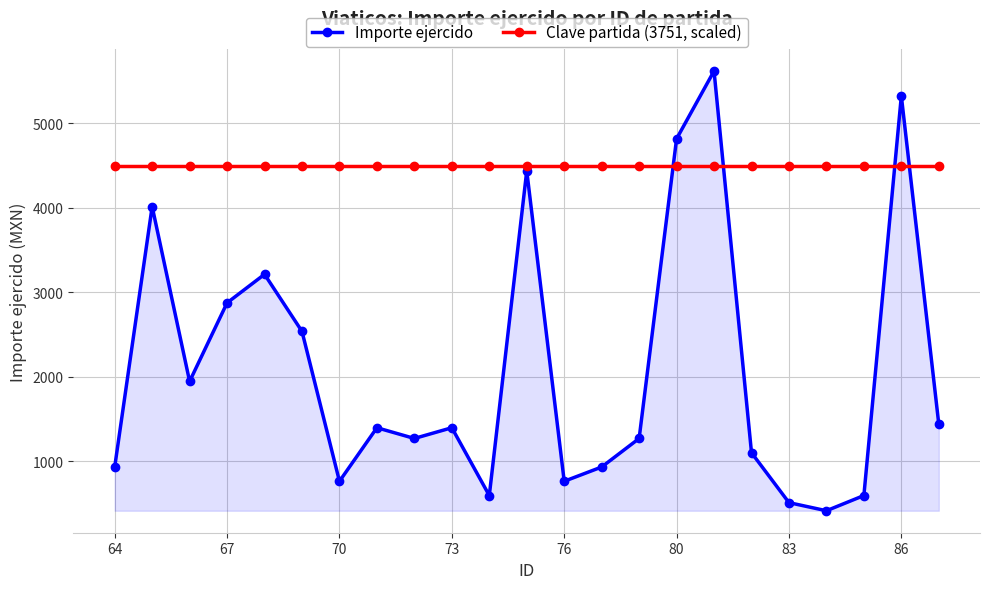

What is the value of the Clave partida (3751, scaled) point at the 7th from the left?

4495.2